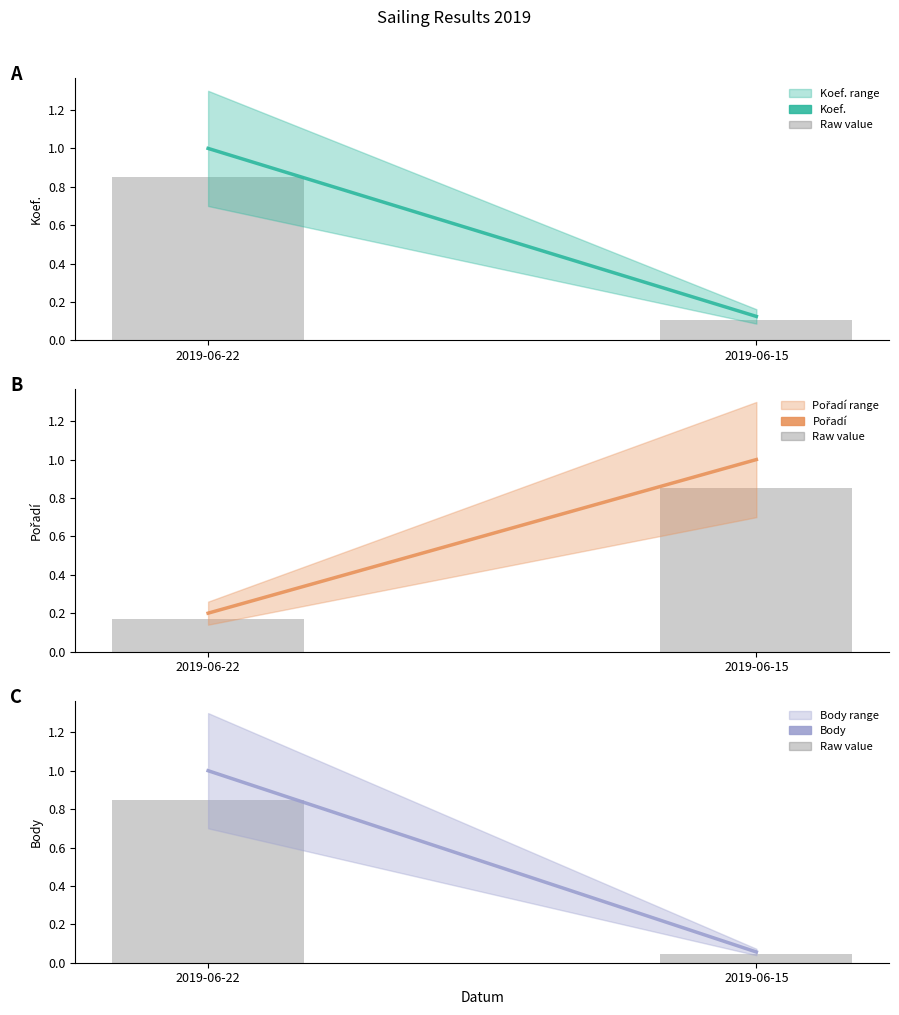

What is the difference between the maximum and minimum values in the Body series?

0.9